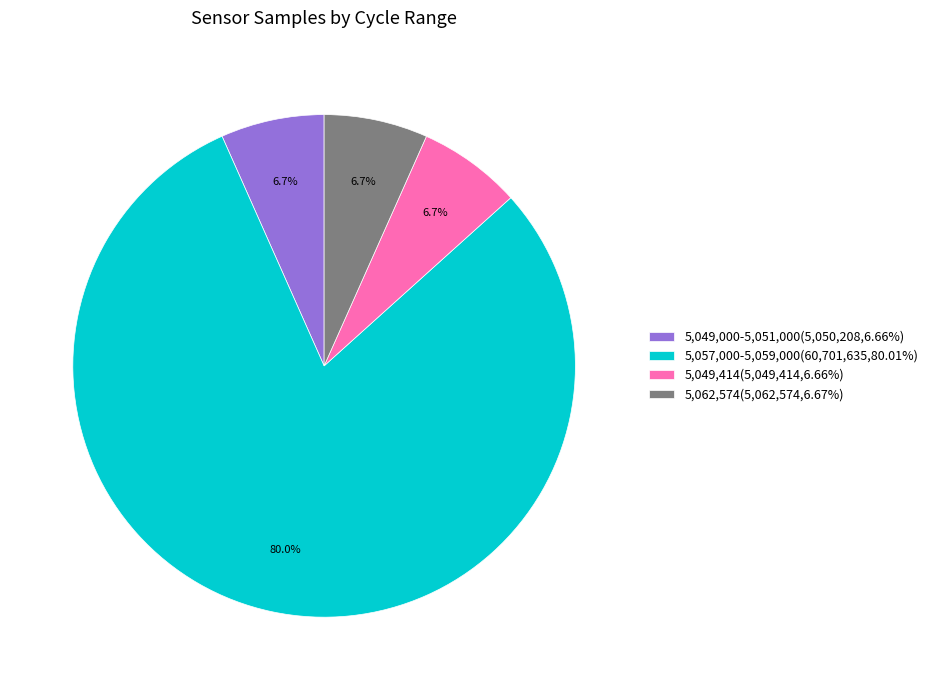

What portion of the pie excludes 5,049,414(5,049,414,6.66%)?

93.3%